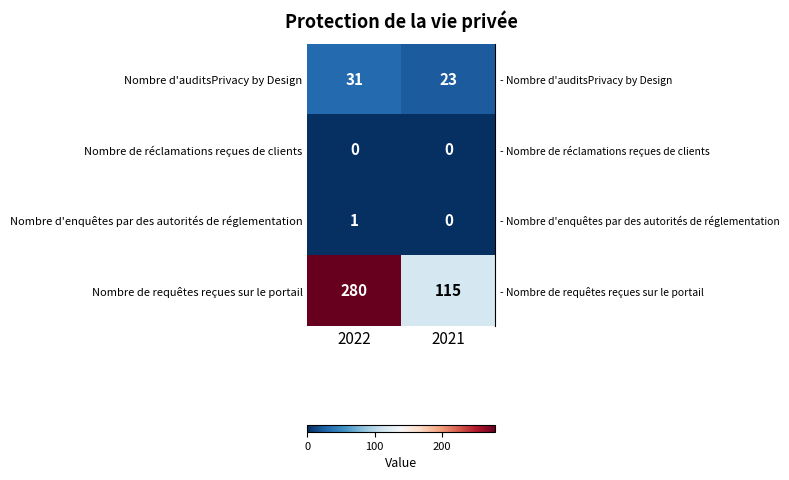

At which category is the sum across all series the highest?

2022